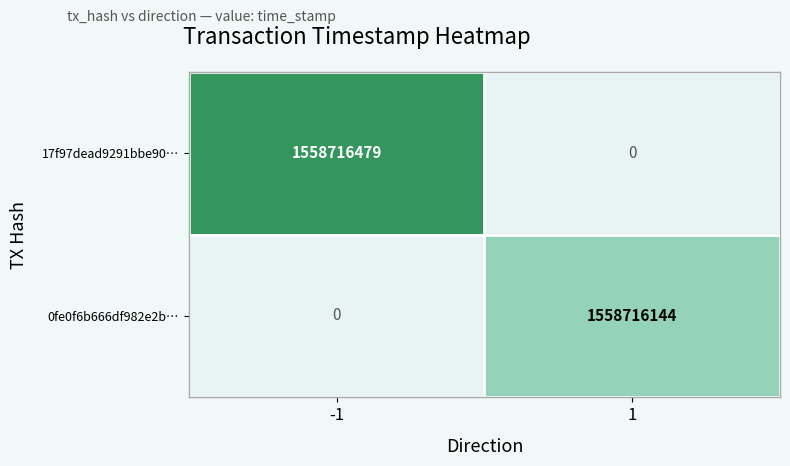

True or false: 17f97dead9291bbe90… has a value of 0 at 1.

True